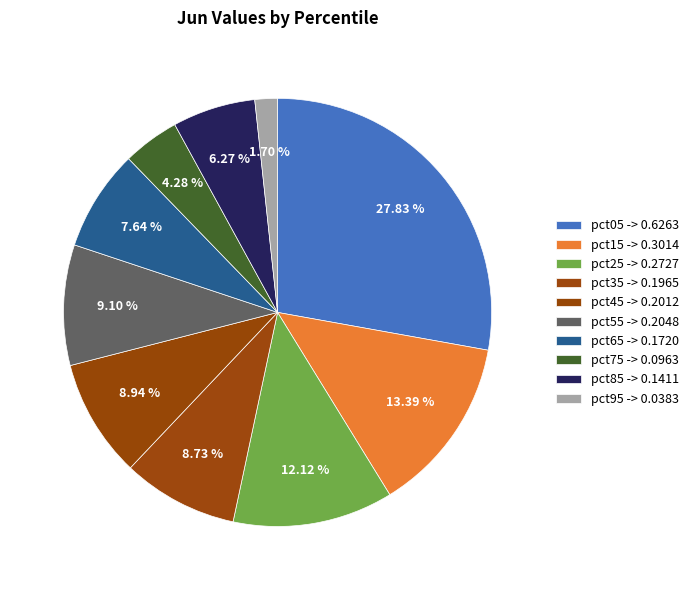

Does any single category account for the majority?

No